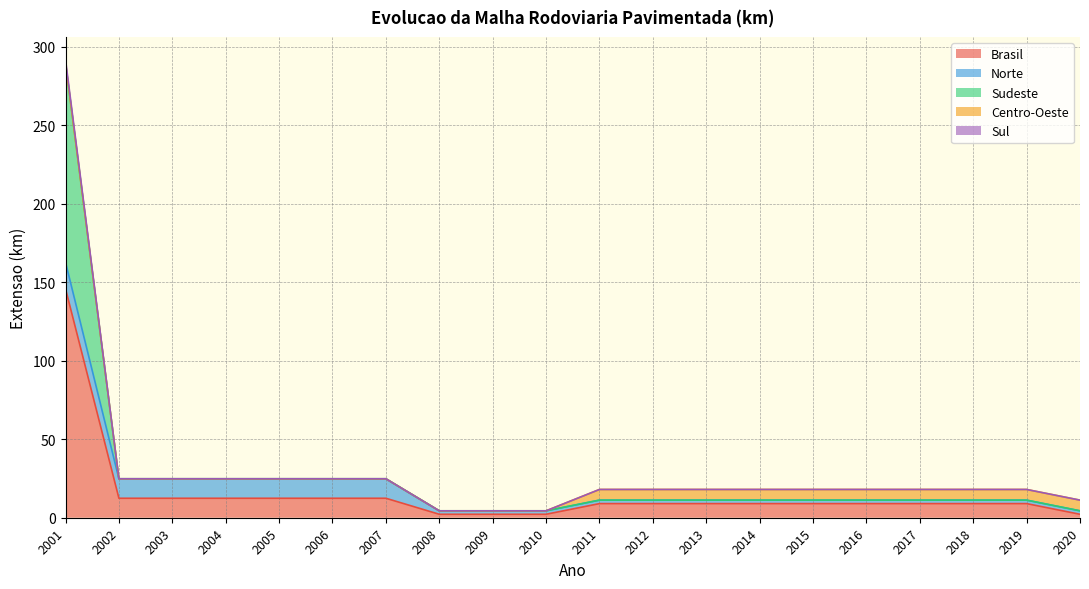

True or false: Brasil and Sul cross at least once.

False